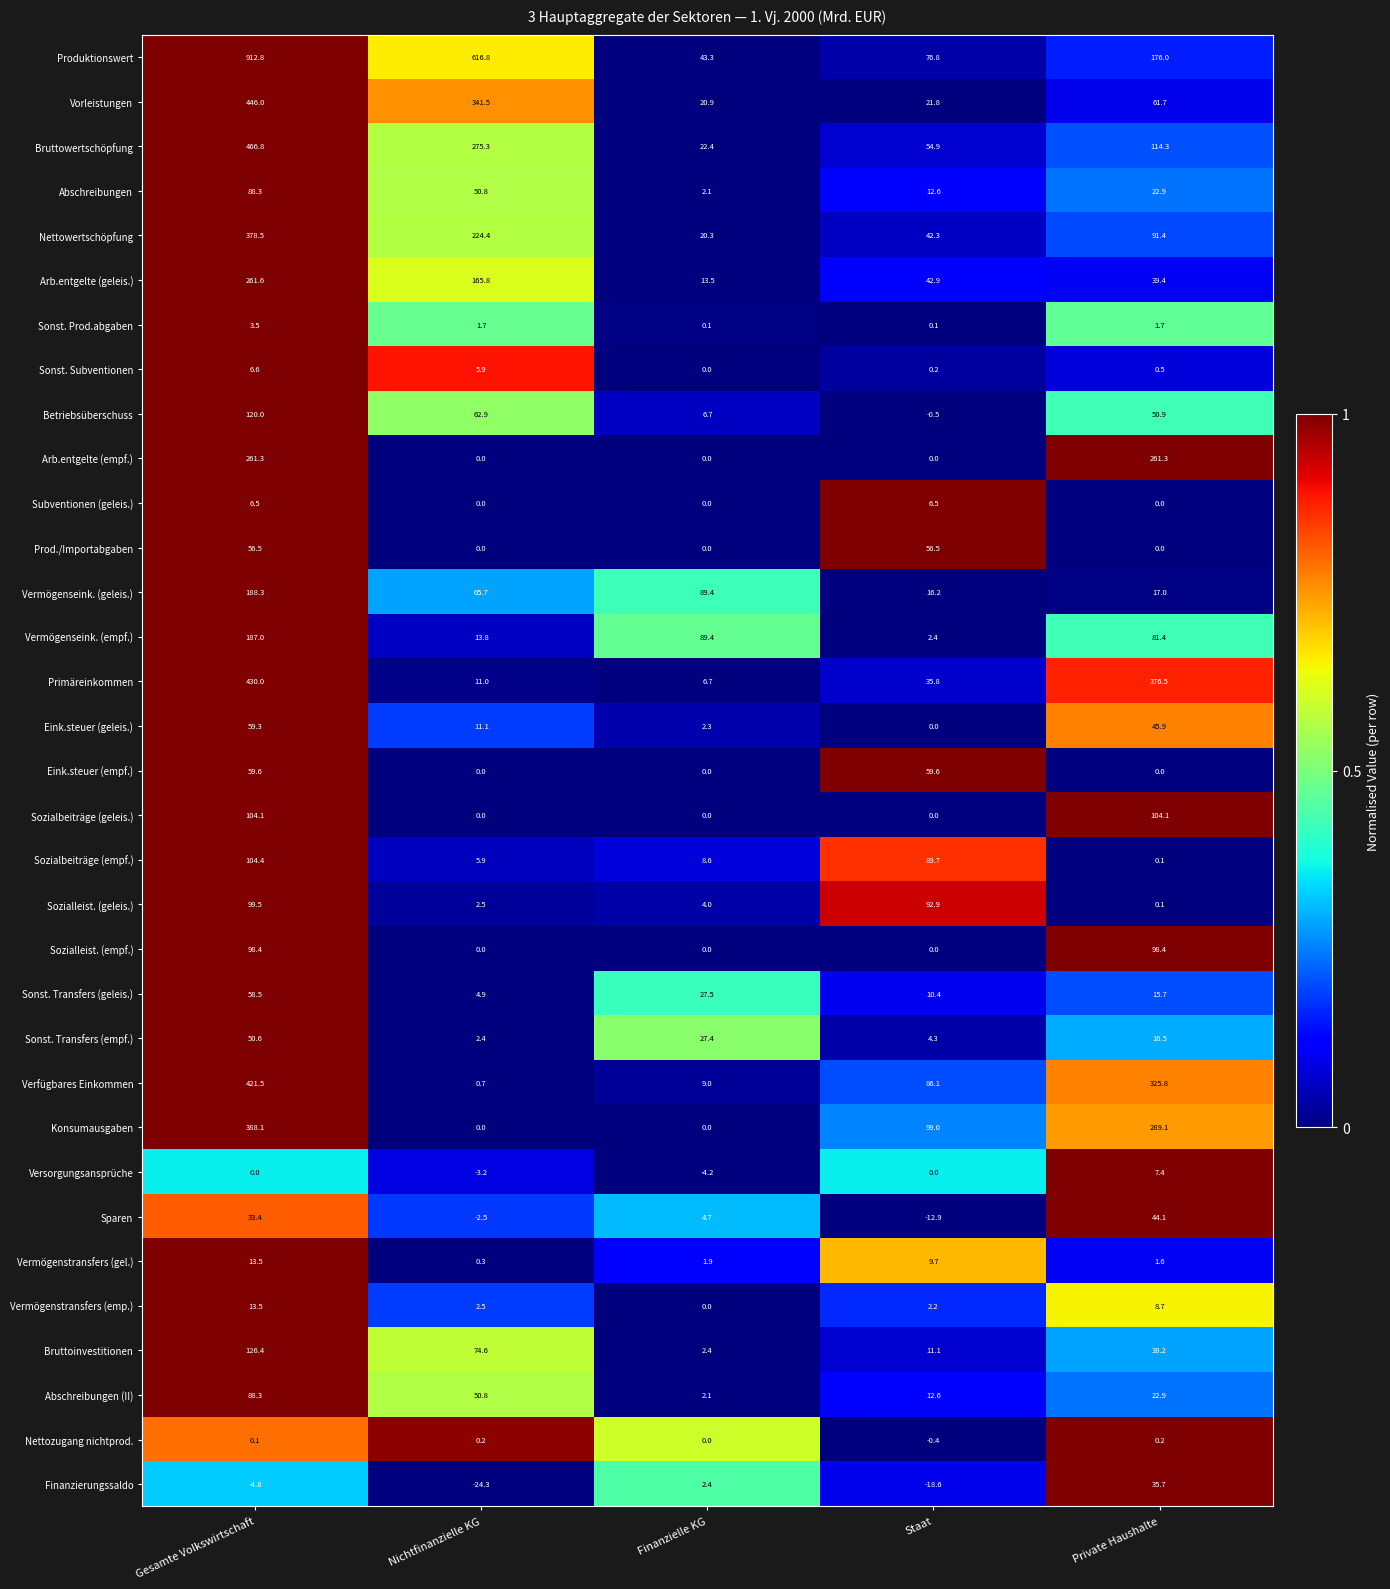

At which category is the sum across all series the highest?

Gesamte Volkswirtschaft